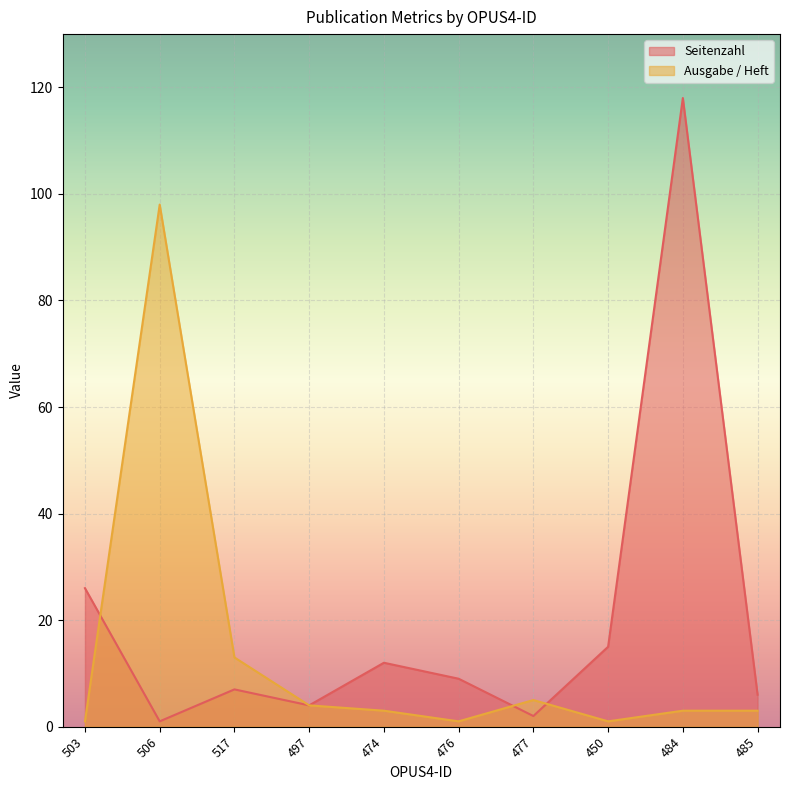

What is the minimum value for Ausgabe / Heft?

1